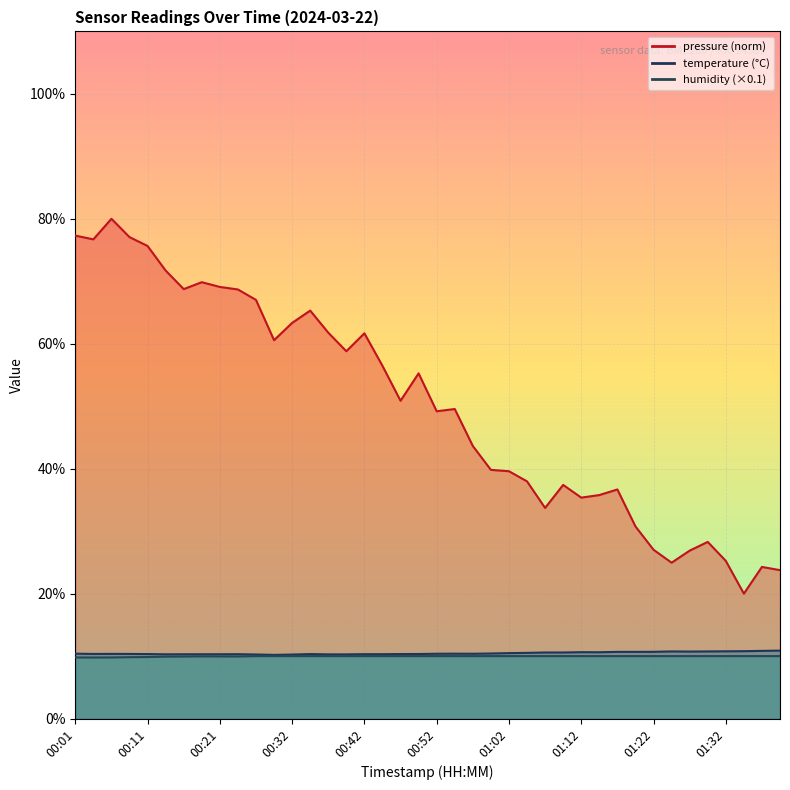

What position from the right is 00:47?

22